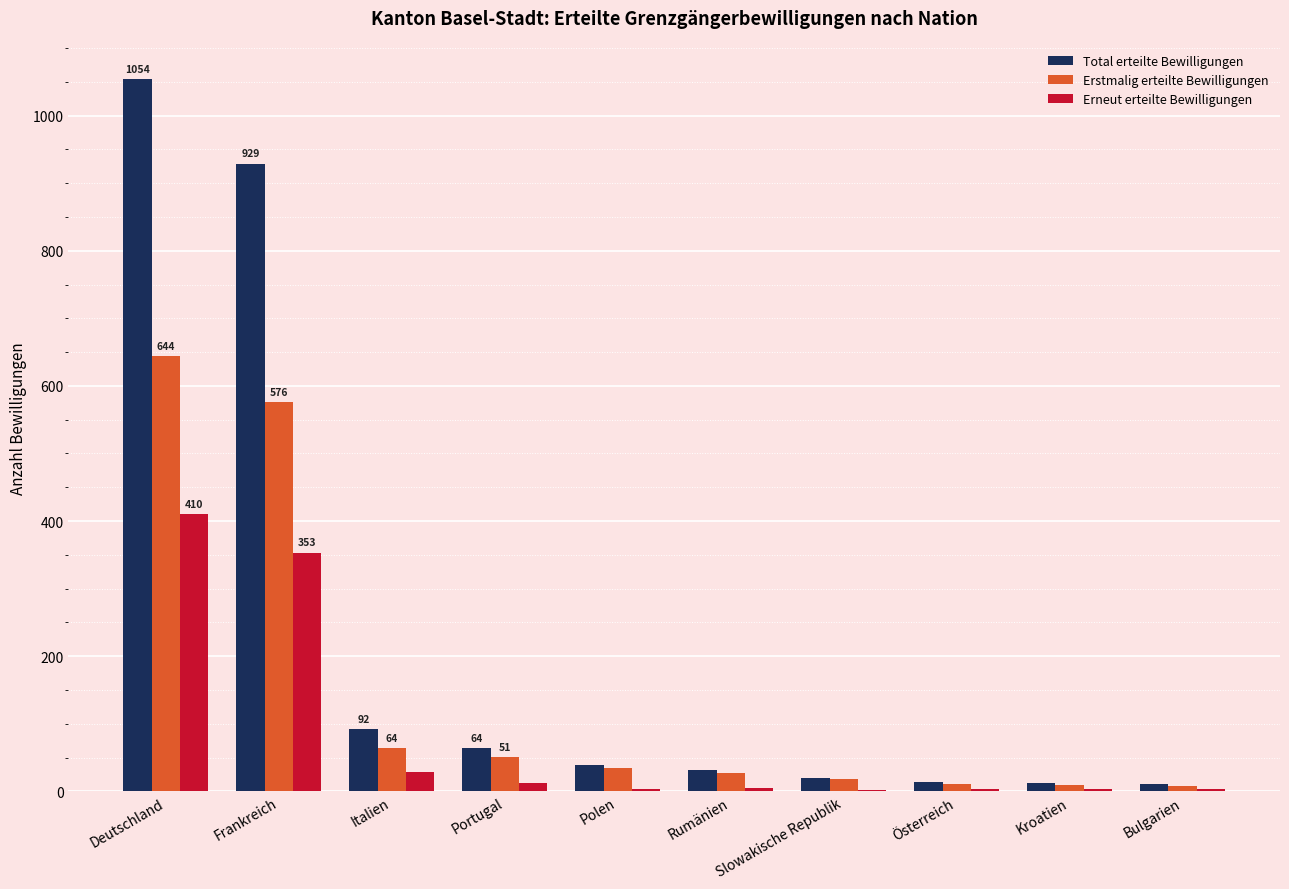

Is the value of Erstmalig erteilte Bewilligungen at Frankreich greater than the value of Total erteilte Bewilligungen at Kroatien?

Yes